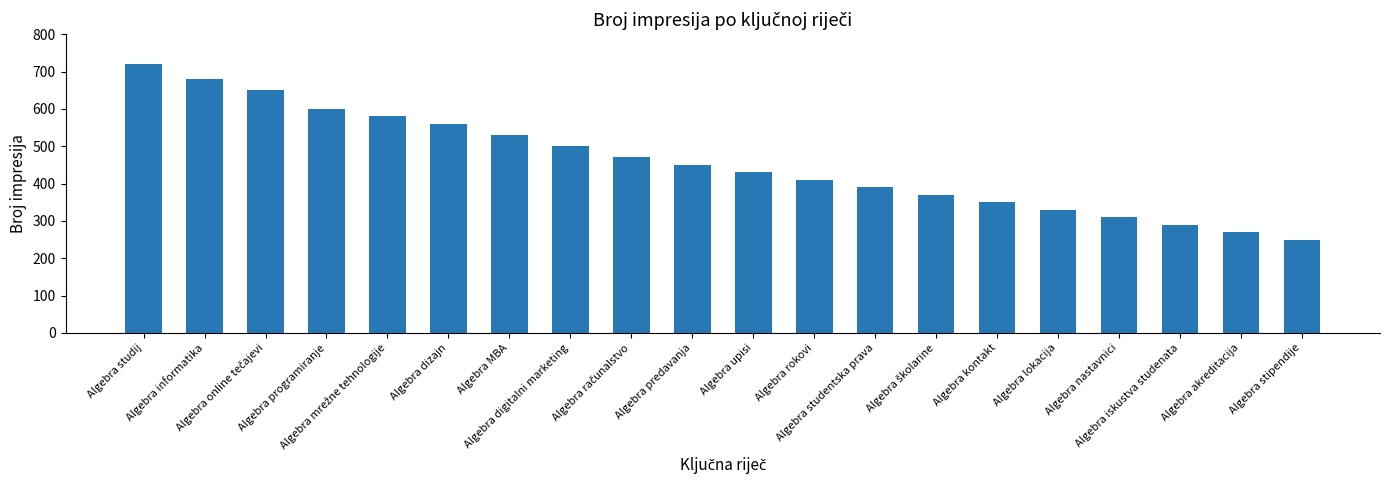

At which label does the data first exceed 450?

Algebra studij